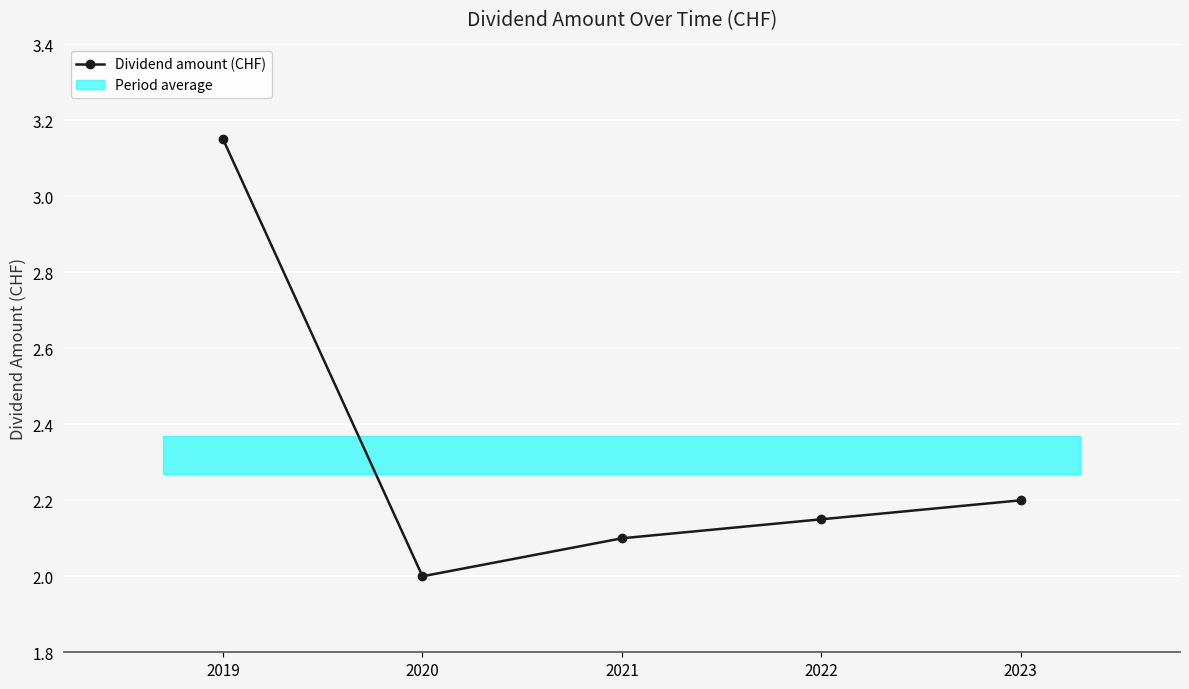

How many points are lower than both their immediate neighbors (excluding endpoints)?

1